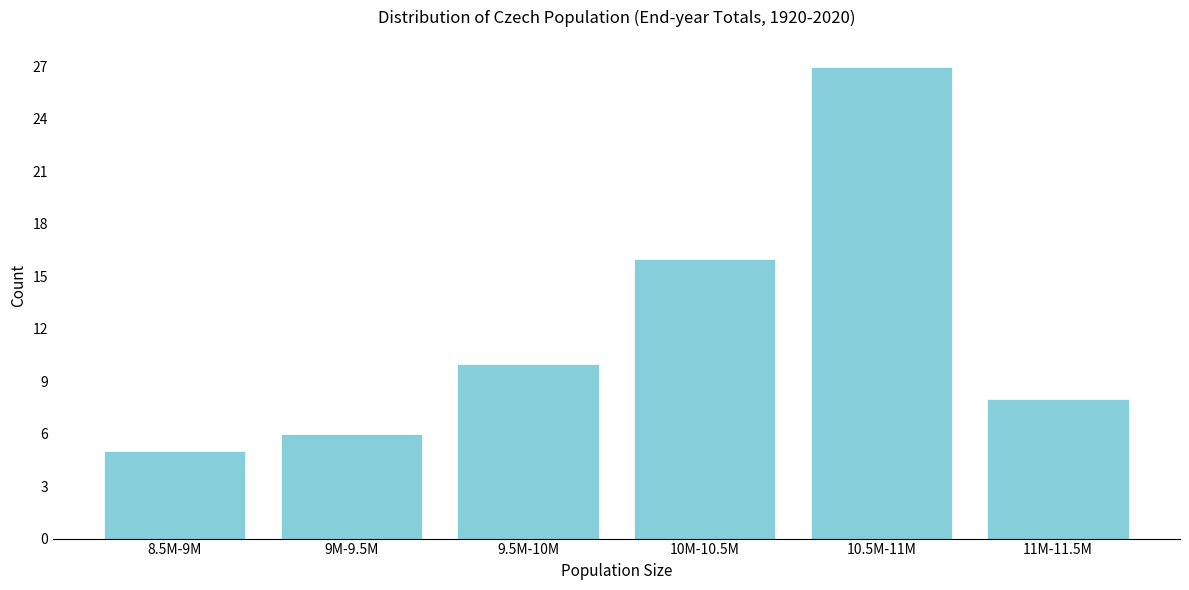

Reading right to left, what are all the values shown in this chart?

8	27	16	10	6	5